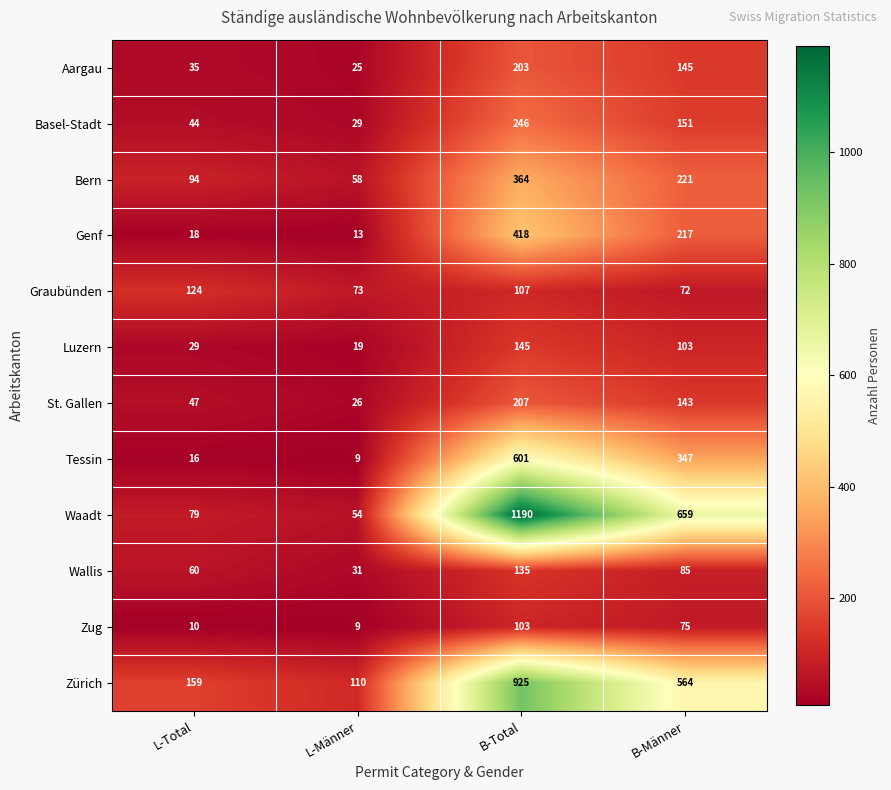

Rank the series at L-Total from lowest to highest value.

Zug, Tessin, Genf, Luzern, Aargau, Basel-Stadt, St. Gallen, Wallis, Waadt, Bern, Graubünden, Zürich